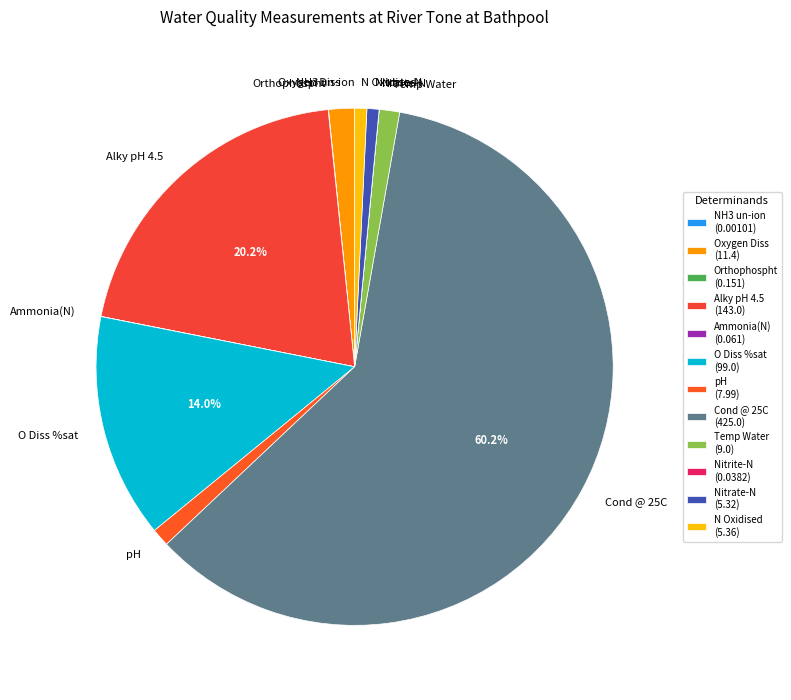

Approximately how many times larger is the value at Nitrate-N compared to N Oxidised?

1.0